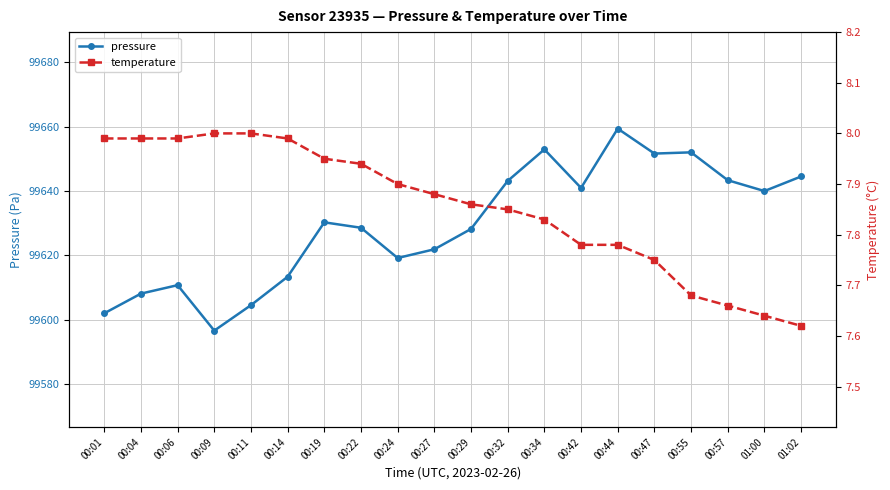

What is the difference between the maximum and minimum values in the temperature series?

0.4